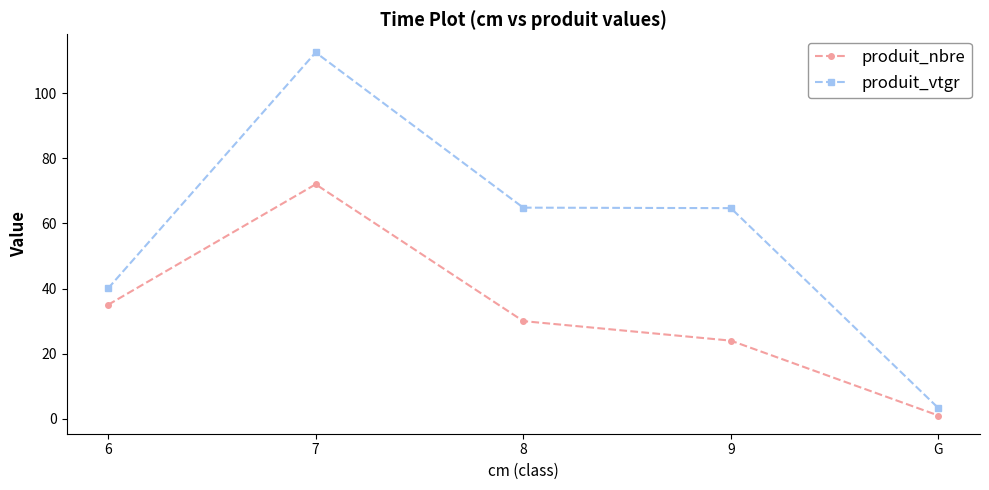

At which category does produit_nbre reach its first local peak?

7